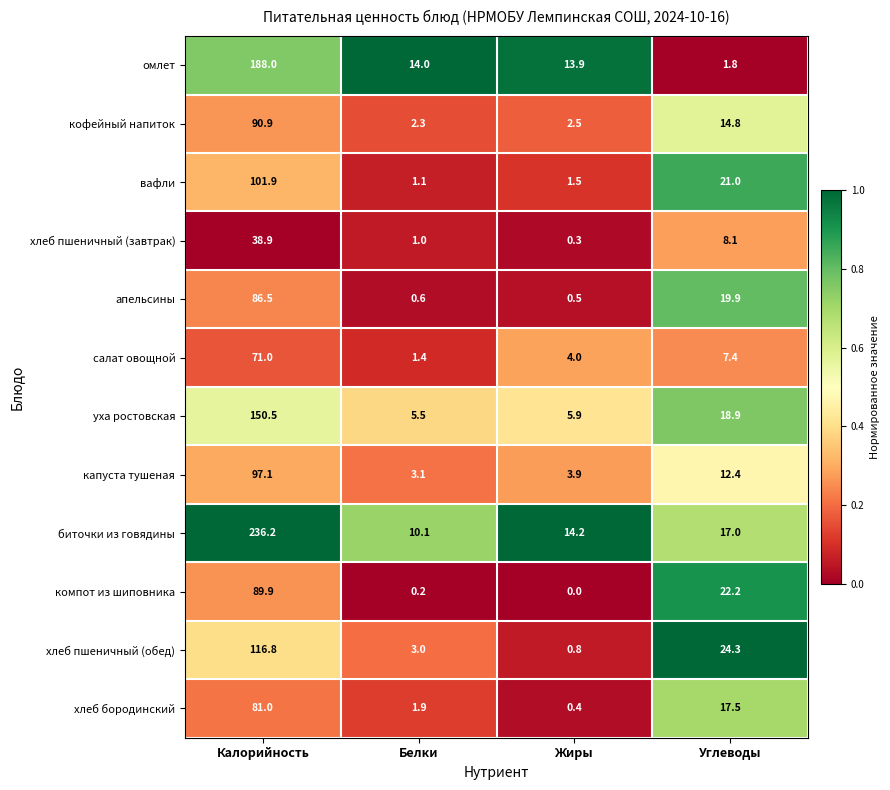

True or false: хлеб пшеничный (завтрак) has a value of 13.4 at Углеводы.

False